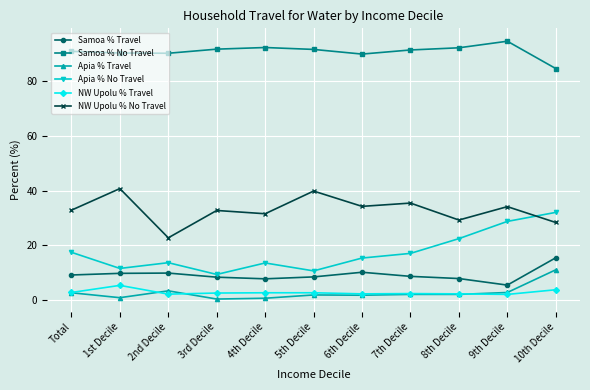

Where is NW Upolu % No Travel nearest to the value 31?

4th Decile